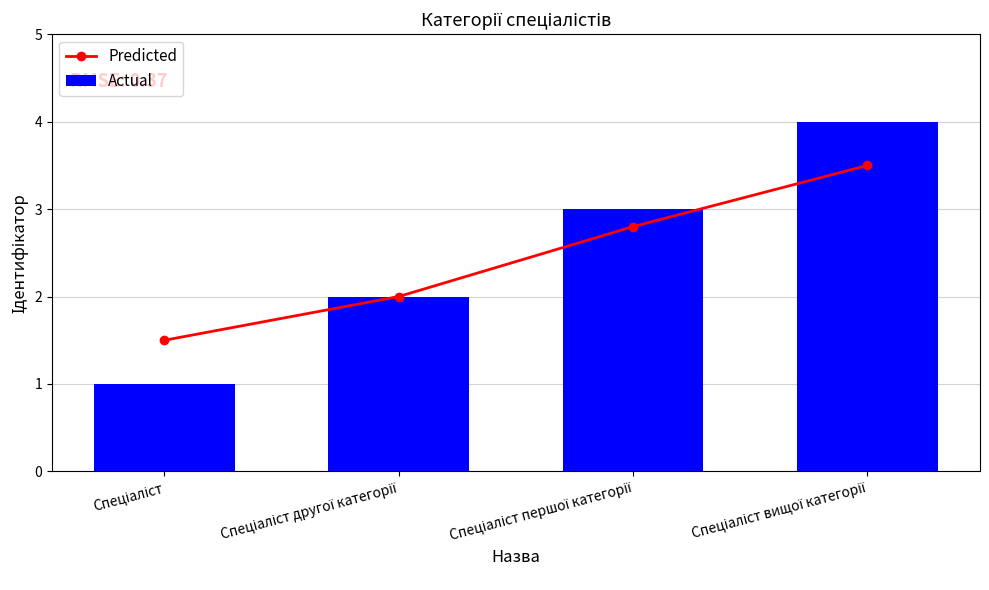

Which label corresponds to the largest value in the chart?

Спеціаліст вищої категорії